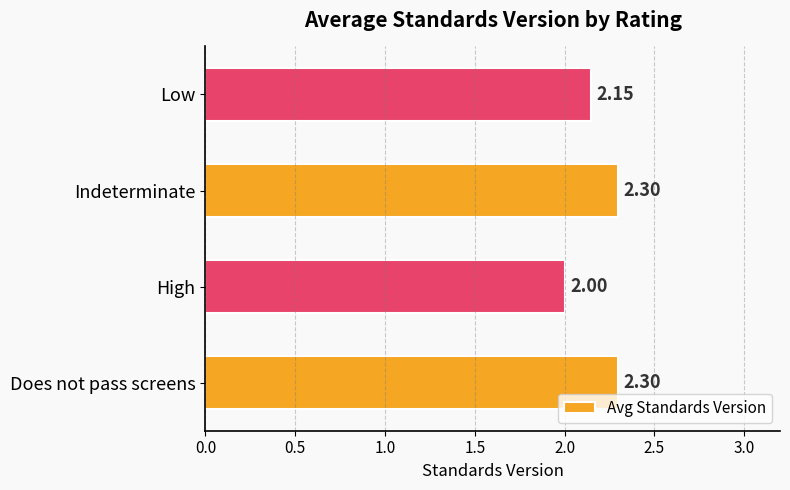

What is the average value?

2.2